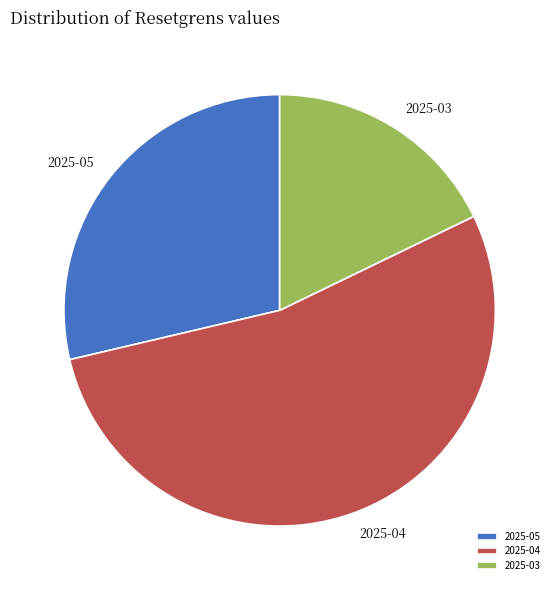

What is the ratio of the value at 2025-05 to the value at 2025-03?

1.6